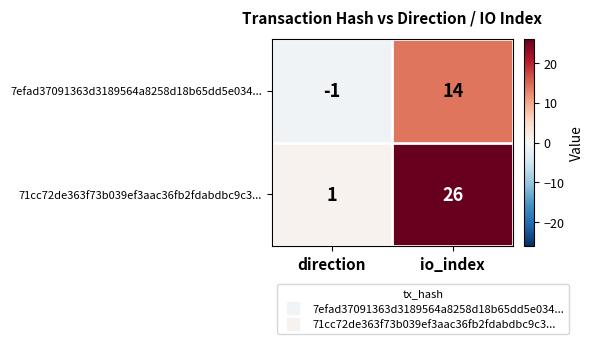

At which category is the sum across all series the highest?

io_index